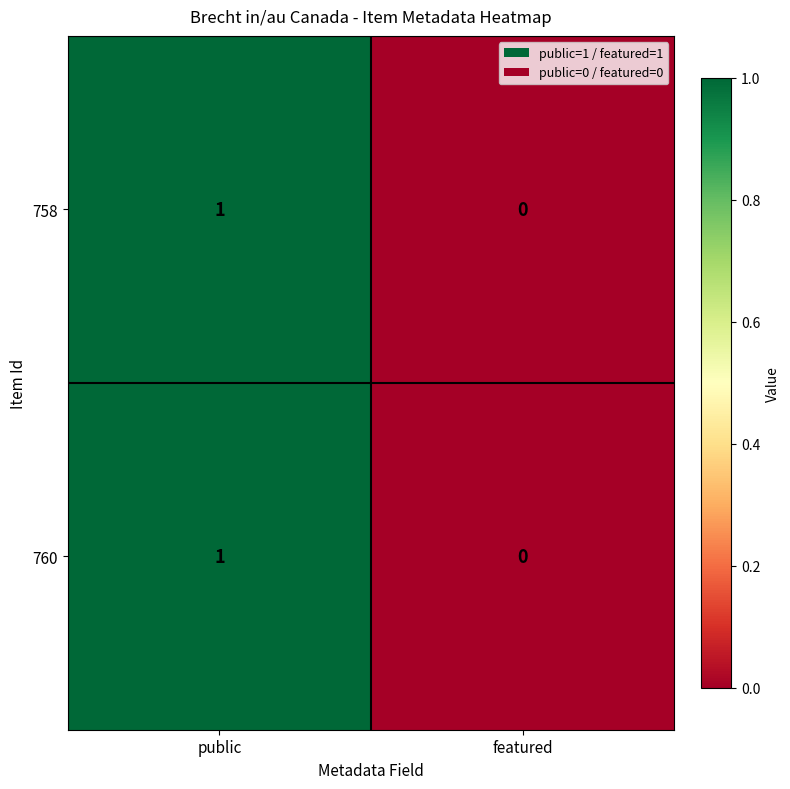

Is it true that 758 equals -1 at featured?

False